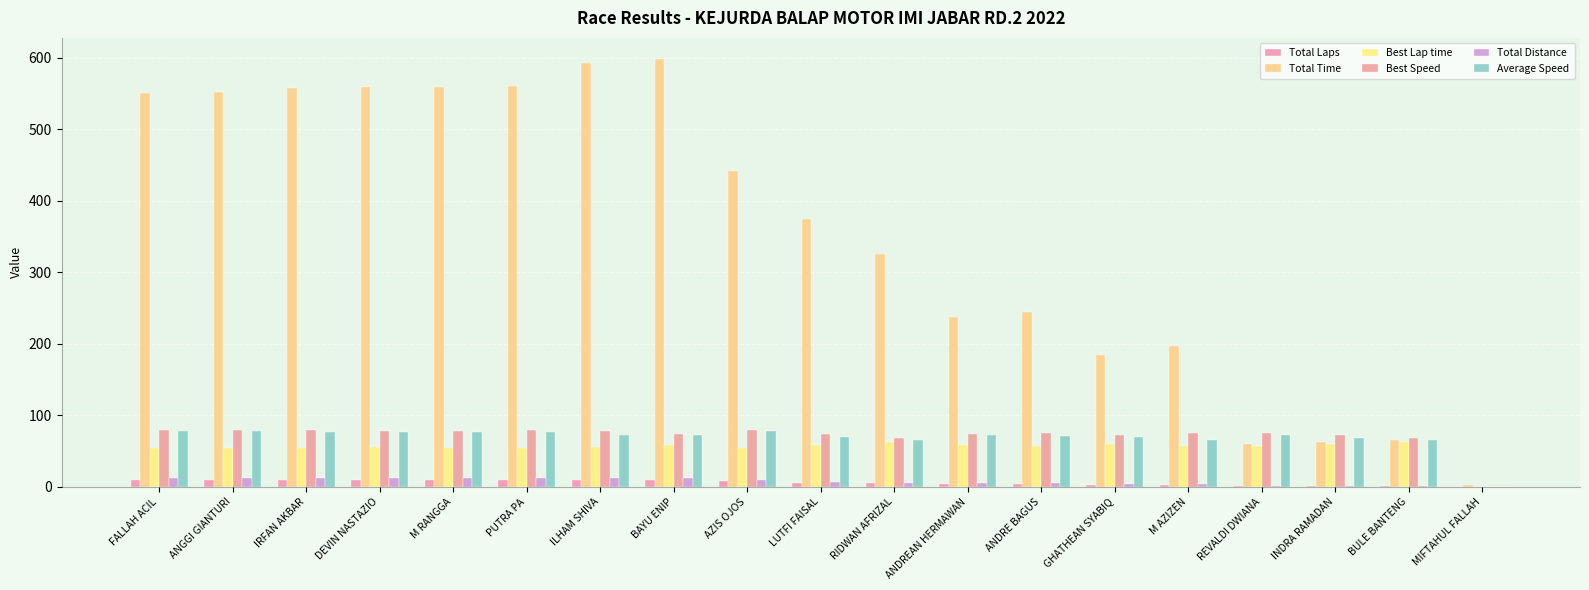

How many groups of bars are there?

19